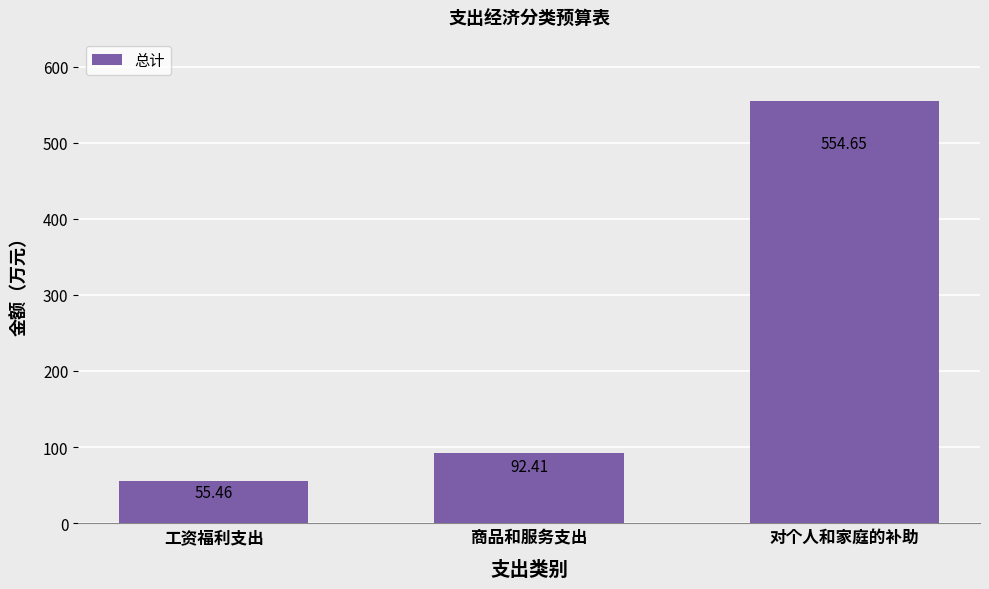

The value at 商品和服务支出 is 140.3. True or false?

False